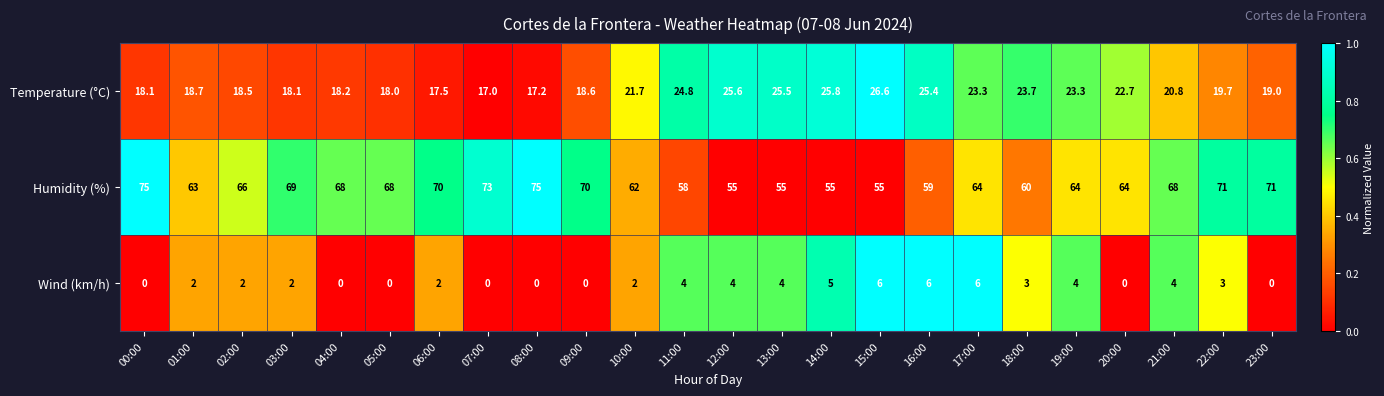

Is it true that Temperature (°C) equals 28.5 at 09:00?

False